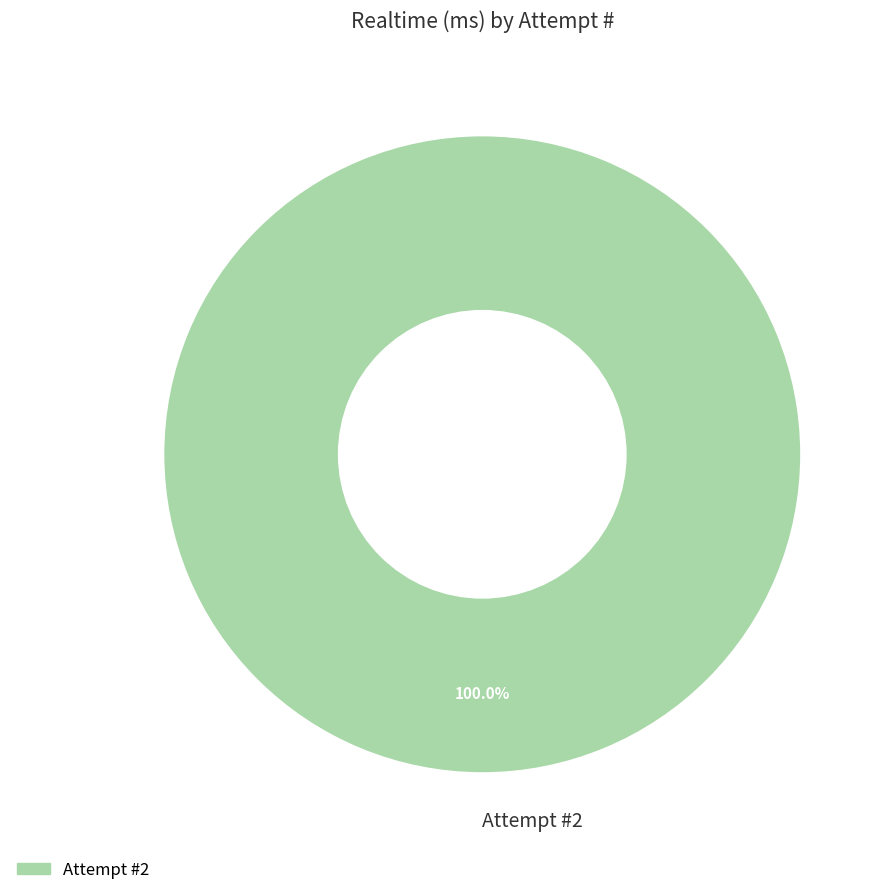

Rank the categories by value from lowest to highest.

Attempt #2